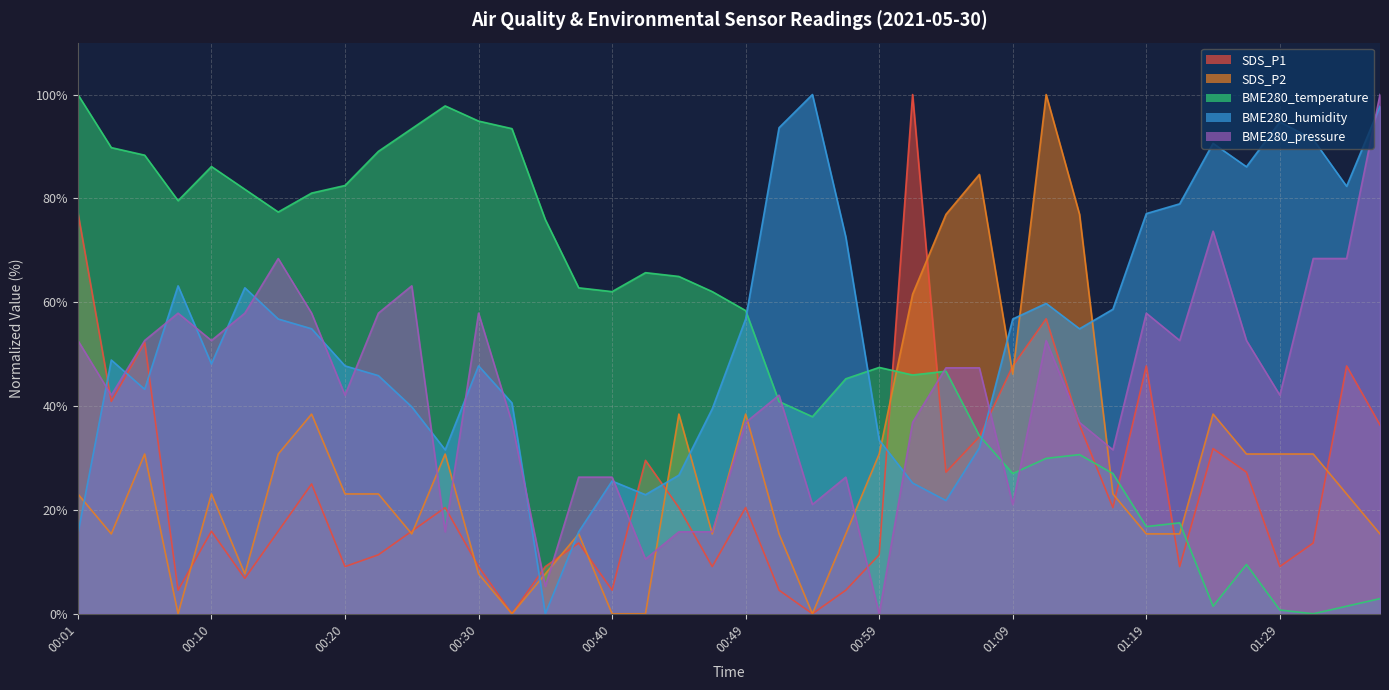

Count the number of categories in the chart.

40